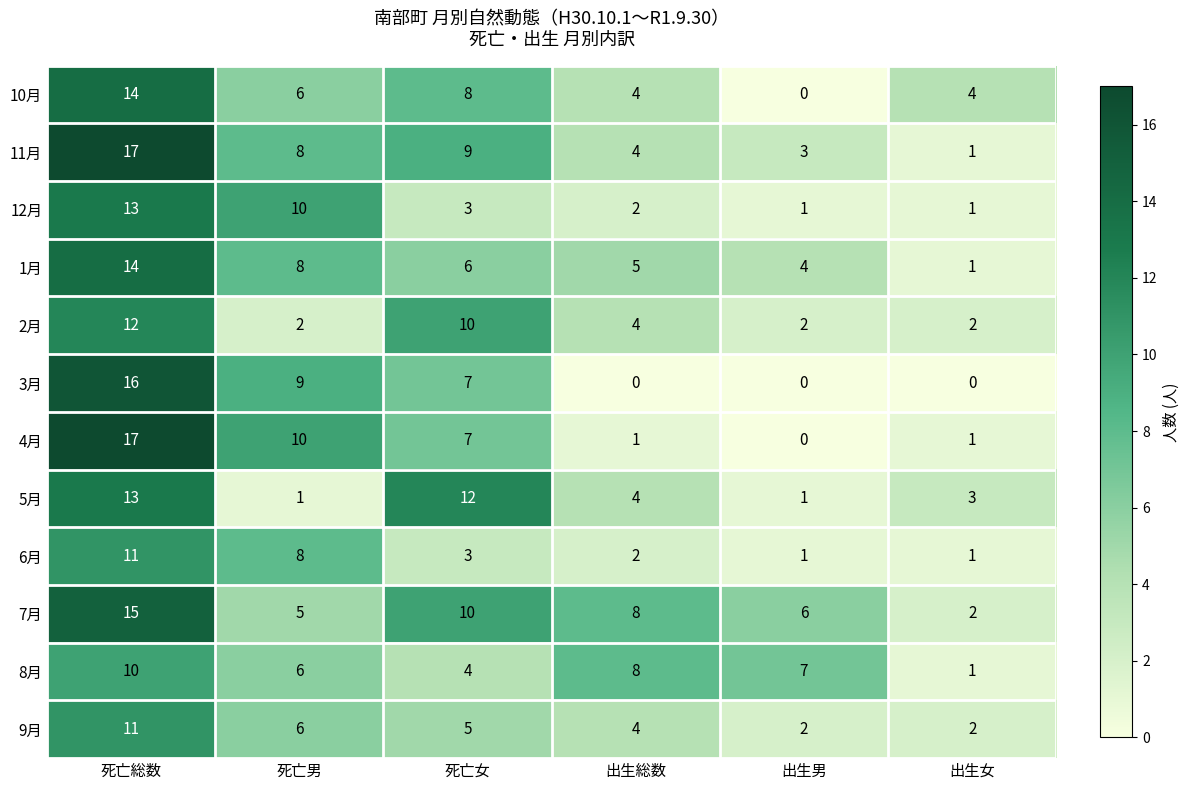

Count the number of data series in this chart.

12